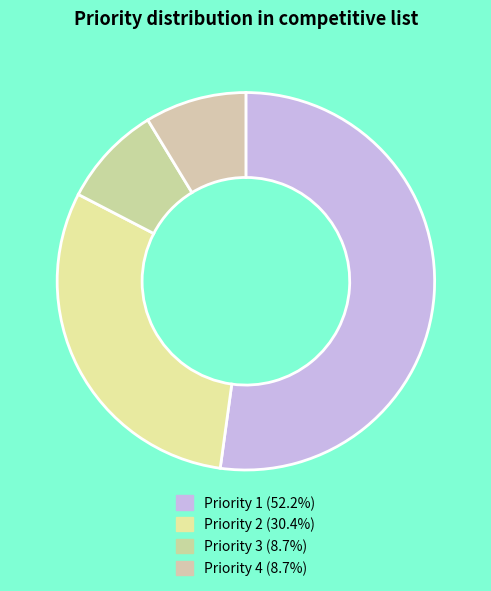

Rank the categories by value from lowest to highest.

3, 4, 2, 1